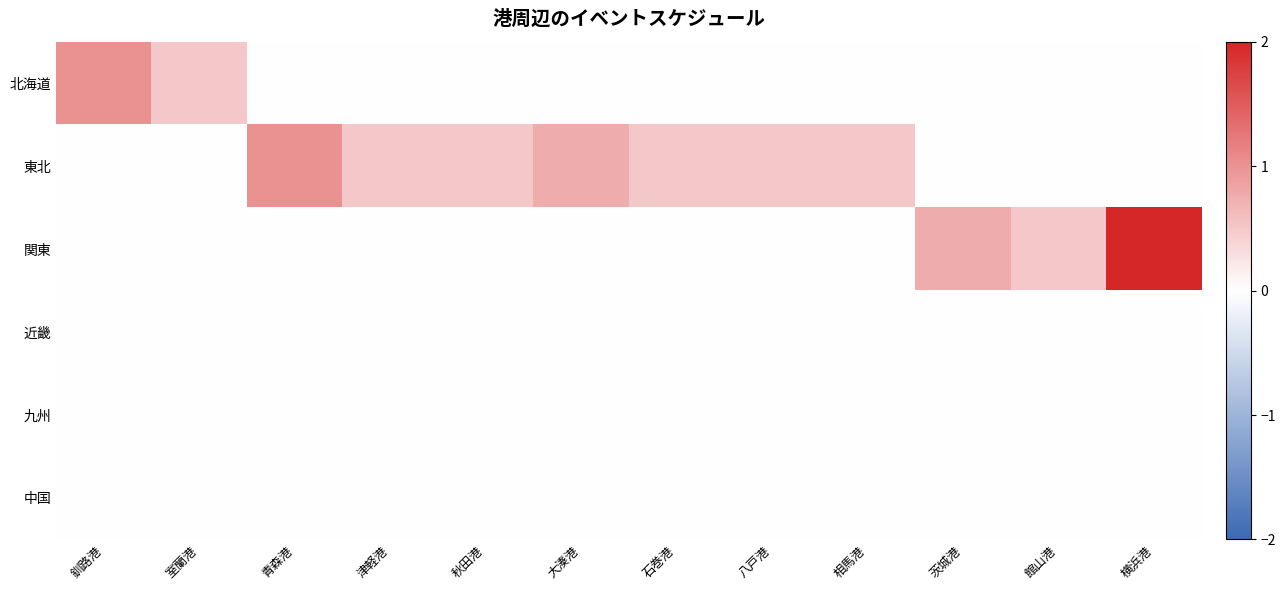

Reading right to left, what are all the values shown in this chart?

北海道: 横浜港=0.0	館山港=0.0	茨城港=0.0	相馬港=0.0	八戸港=0.0	石巻港=0.0	大湊港=0.0	秋田港=0.0	津軽港=0.0	青森港=0.0	室蘭港=0.5	釧路港=1.0
東北: 横浜港=0.0	館山港=0.0	茨城港=0.0	相馬港=0.5	八戸港=0.5	石巻港=0.5	大湊港=0.8	秋田港=0.5	津軽港=0.5	青森港=1.0	室蘭港=0.0	釧路港=0.0
関東: 横浜港=2.0	館山港=0.5	茨城港=0.8	相馬港=0.0	八戸港=0.0	石巻港=0.0	大湊港=0.0	秋田港=0.0	津軽港=0.0	青森港=0.0	室蘭港=0.0	釧路港=0.0
近畿: 横浜港=0.0	館山港=0.0	茨城港=0.0	相馬港=0.0	八戸港=0.0	石巻港=0.0	大湊港=0.0	秋田港=0.0	津軽港=0.0	青森港=0.0	室蘭港=0.0	釧路港=0.0
九州: 横浜港=0.0	館山港=0.0	茨城港=0.0	相馬港=0.0	八戸港=0.0	石巻港=0.0	大湊港=0.0	秋田港=0.0	津軽港=0.0	青森港=0.0	室蘭港=0.0	釧路港=0.0
中国: 横浜港=0.0	館山港=0.0	茨城港=0.0	相馬港=0.0	八戸港=0.0	石巻港=0.0	大湊港=0.0	秋田港=0.0	津軽港=0.0	青森港=0.0	室蘭港=0.0	釧路港=0.0